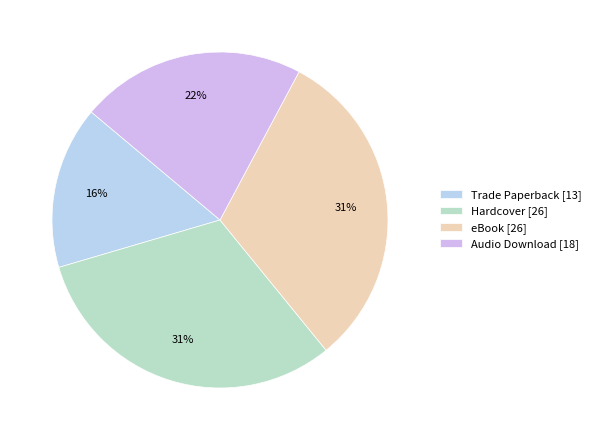

How many slices are in this pie chart?

4